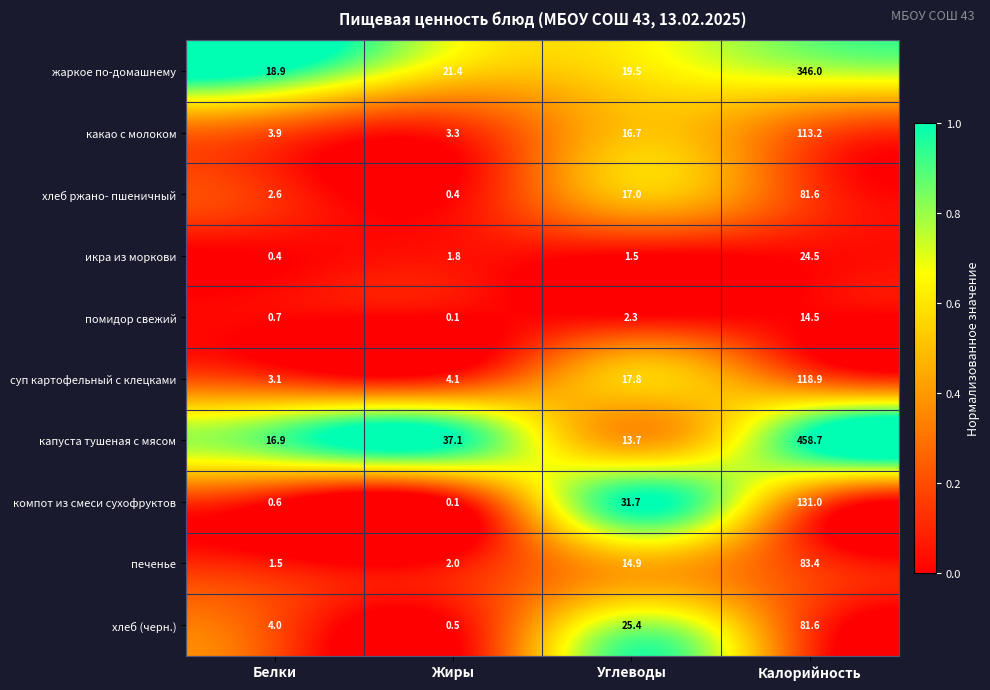

What is the sum of all икра из моркови values?

28.2